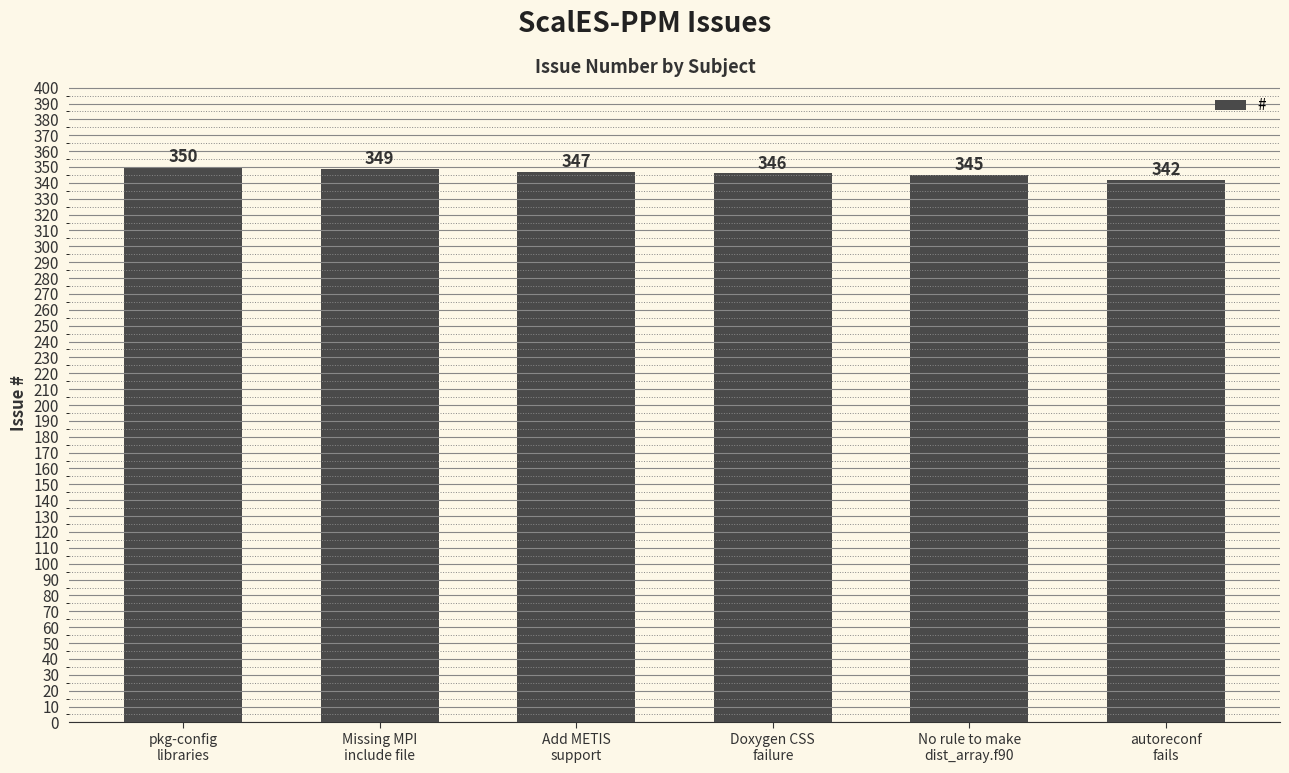

List the labels in order of value, smallest first.

autoreconf
fails, No rule to make
dist_array.f90, Doxygen CSS
failure, Add METIS
support, Missing MPI
include file, pkg-config
libraries